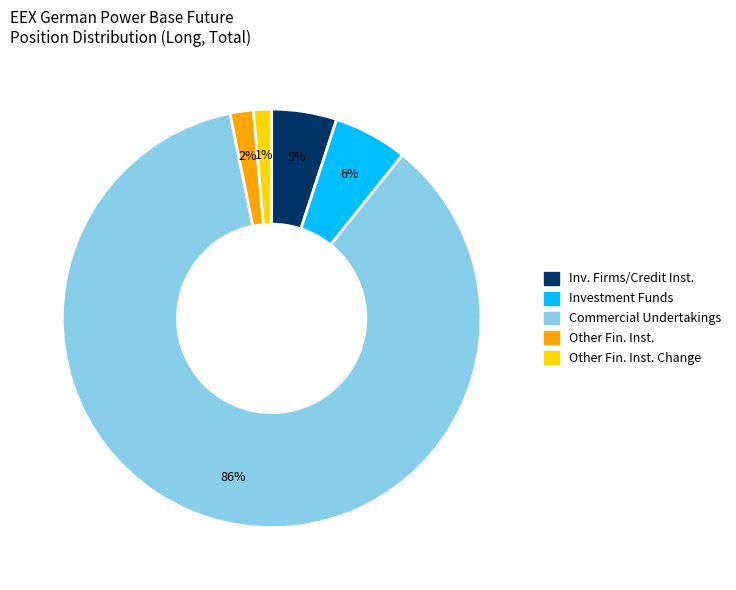

How many slices are in this pie chart?

5